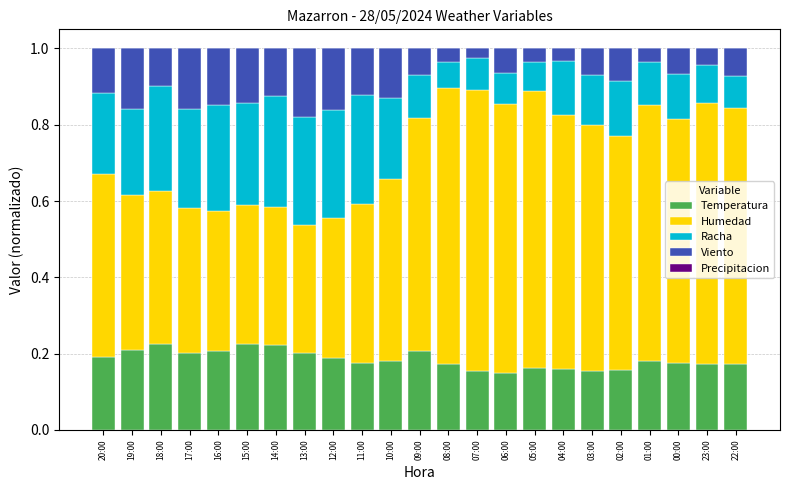

The Temperatura series shows 0.1 at 12:00. True or false?

False